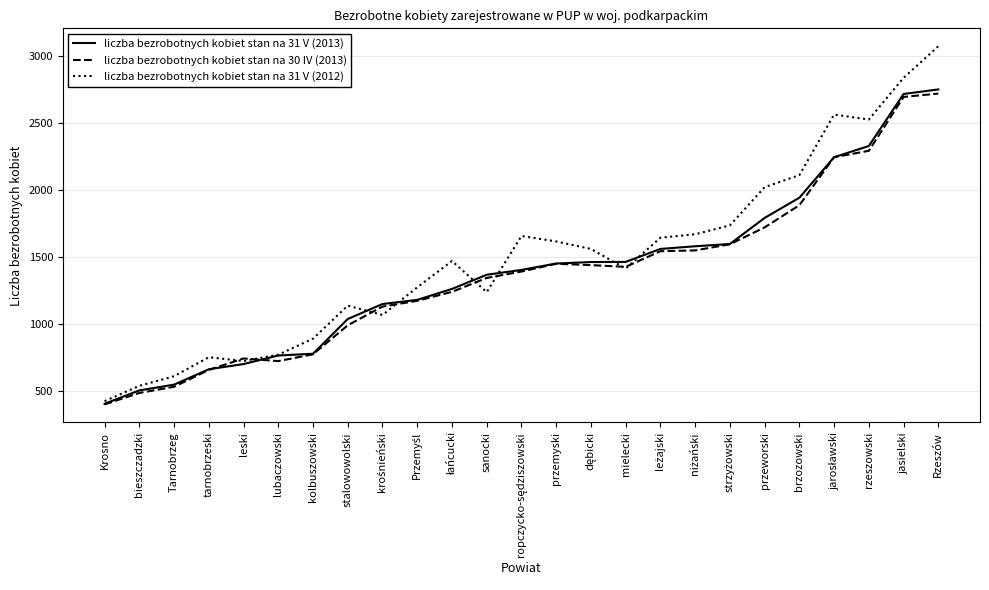

True or false: liczba bezrobotnych kobiet stan na 31 V (2013) and liczba bezrobotnych kobiet stan na 31 V (2012) intersect in this chart.

True